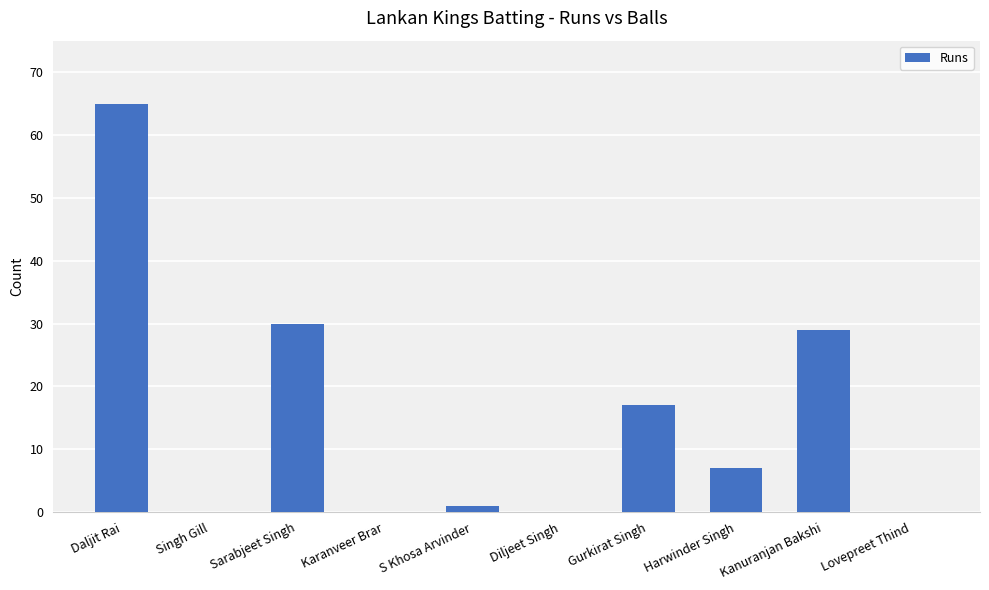

Which category has the highest value across all series?

Daljit Rai